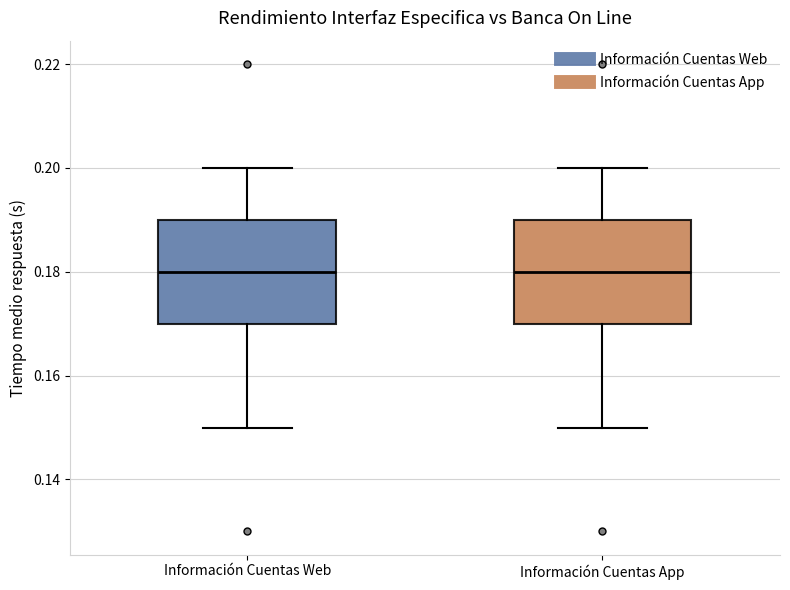

Where does the upper whisker of the box for Información Cuentas Web end on the y-axis? The values are not printed on the chart, so give them approximately, as read against the axis.

0.20